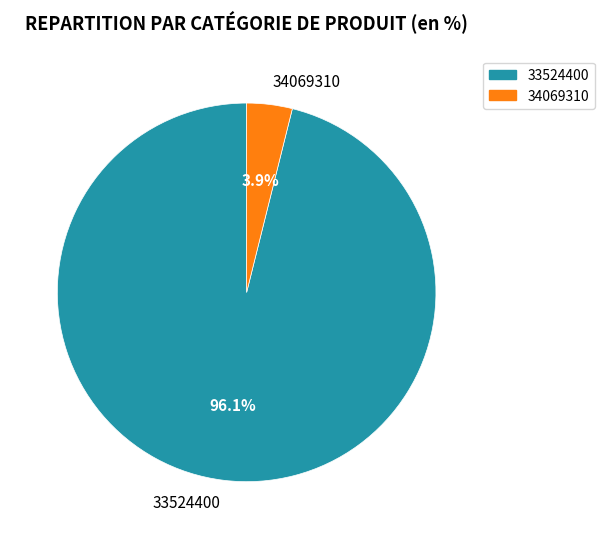

Which slice represents more than half of the pie?

33524400